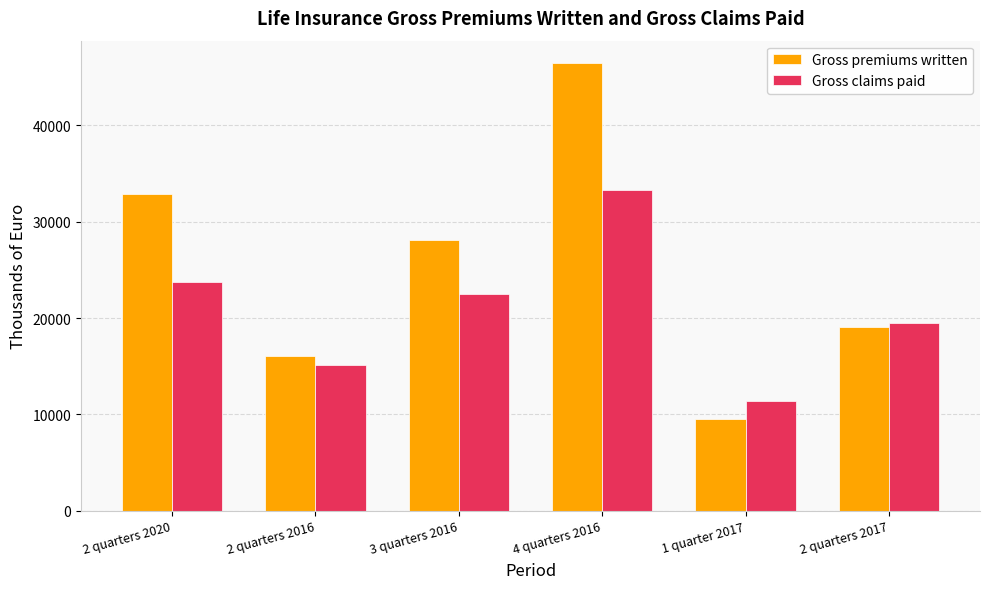

How many values in the Gross premiums written series exceed 28055?

3